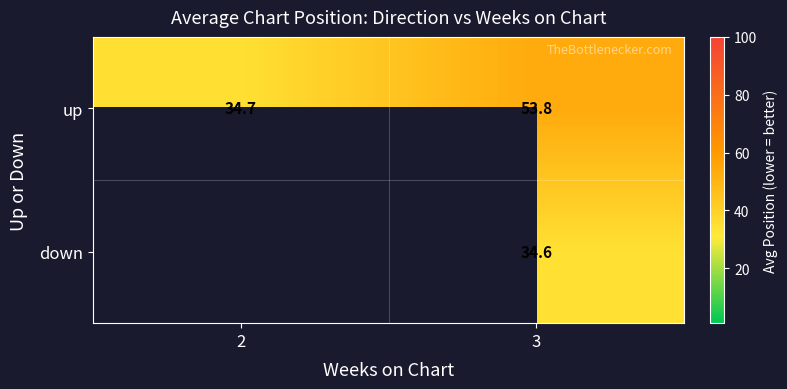

At which category does the chart reach its minimum across all series?

3